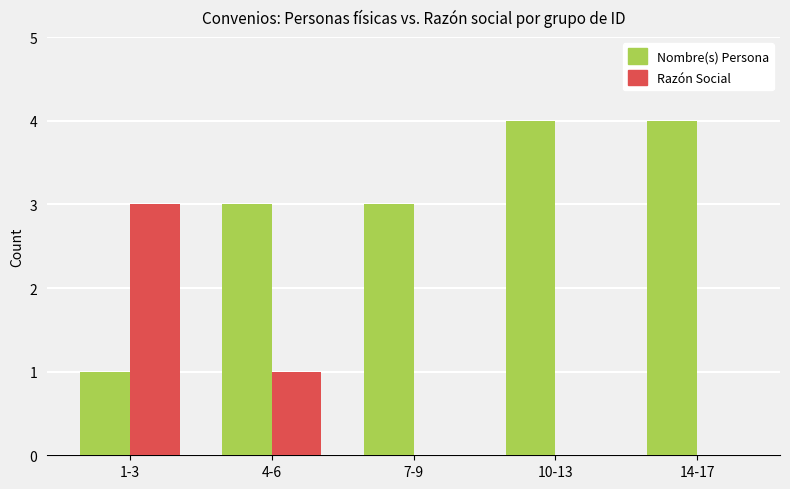

What is the total value across all series at 1-3?

4